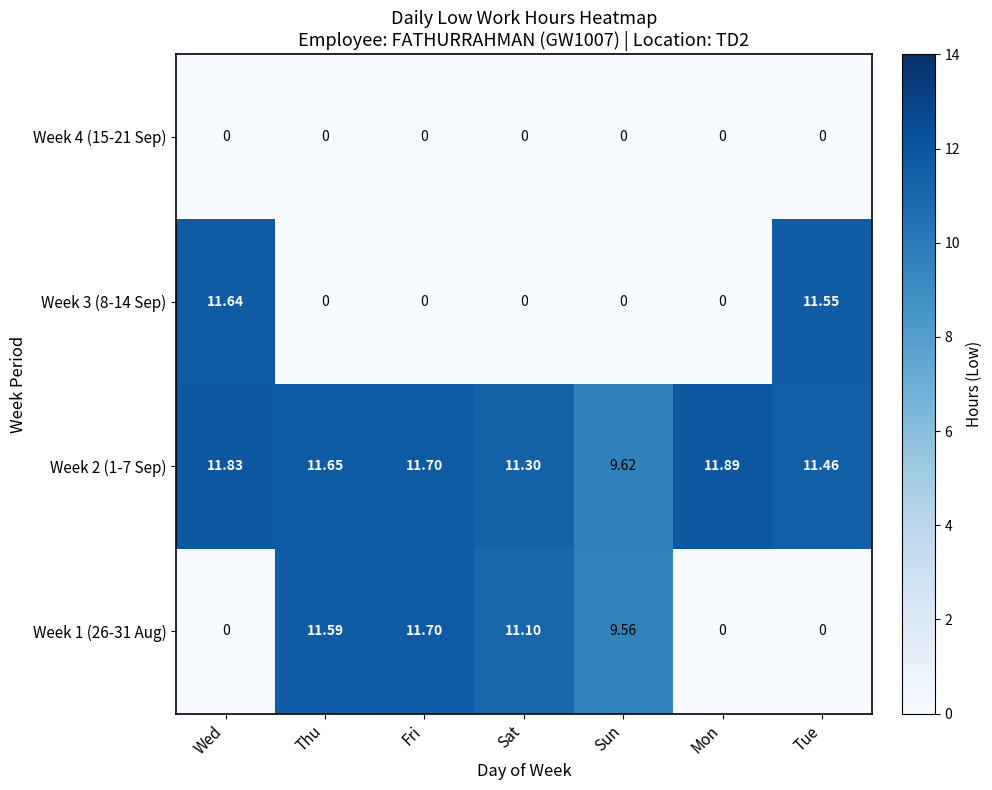

What is the difference between the highest and lowest values at Mon?

11.9